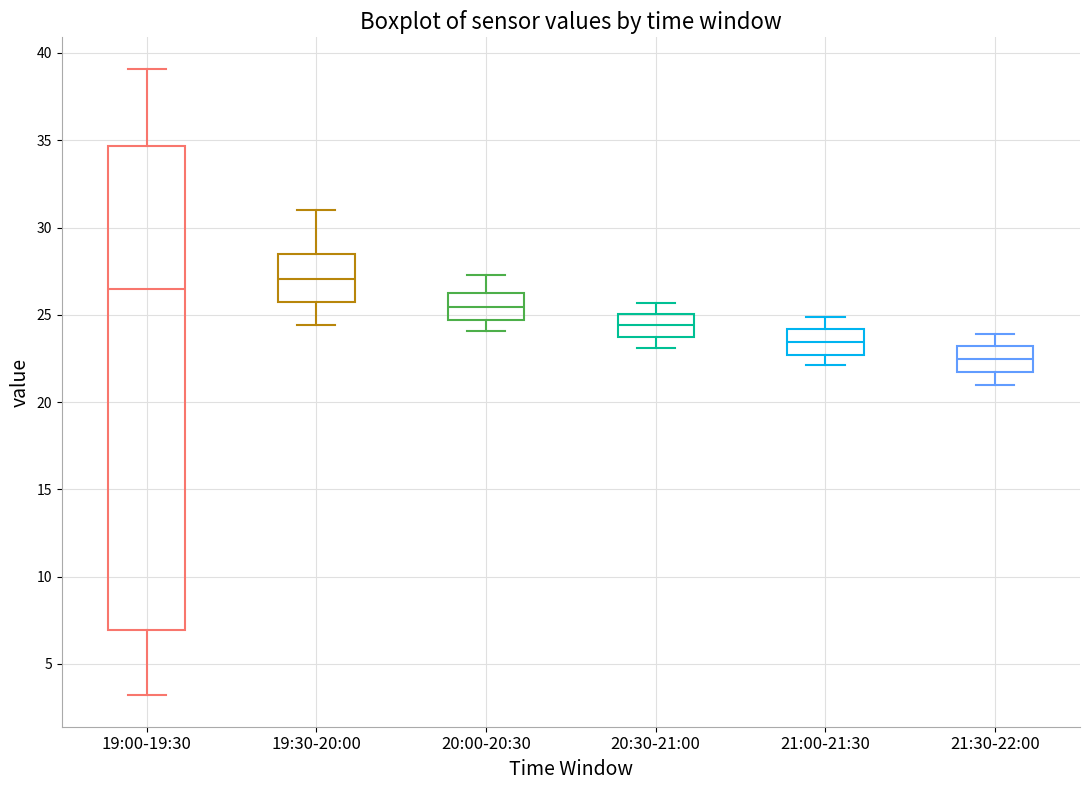

Where is the lower edge of the box for 21:00-21:30 on the y-axis? The values are not printed on the chart, so give them approximately, as read against the axis.

22.5